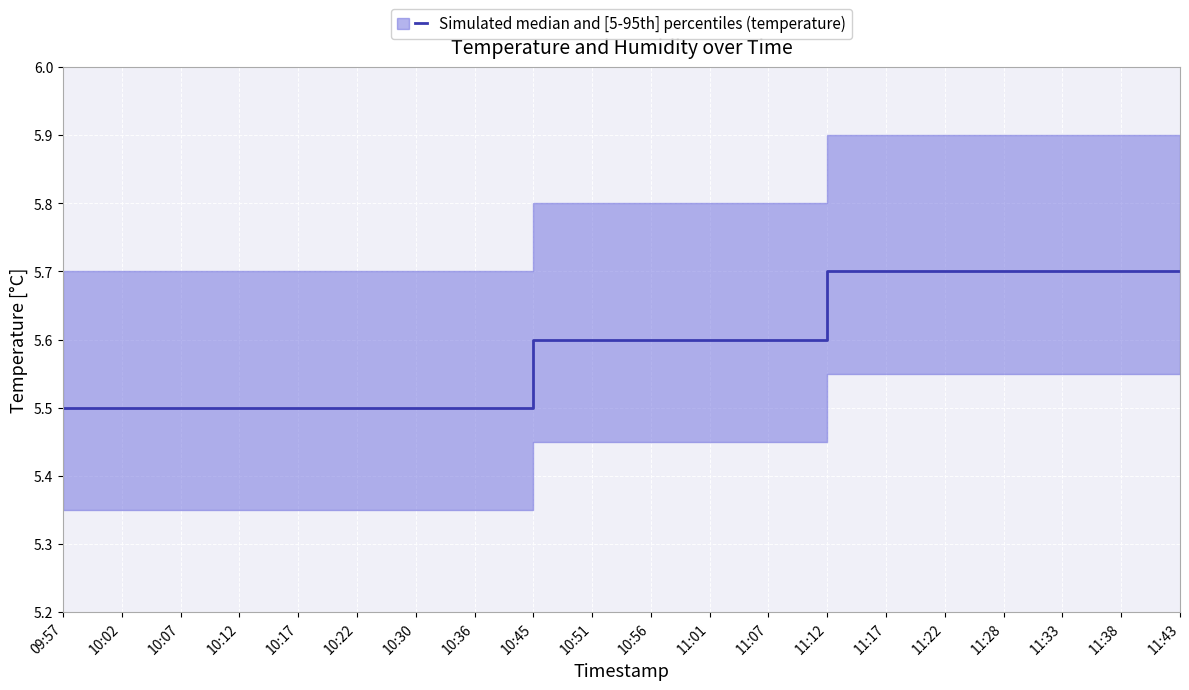

What is the ratio of the value at 11:07 to the value at 11:38?

1.0